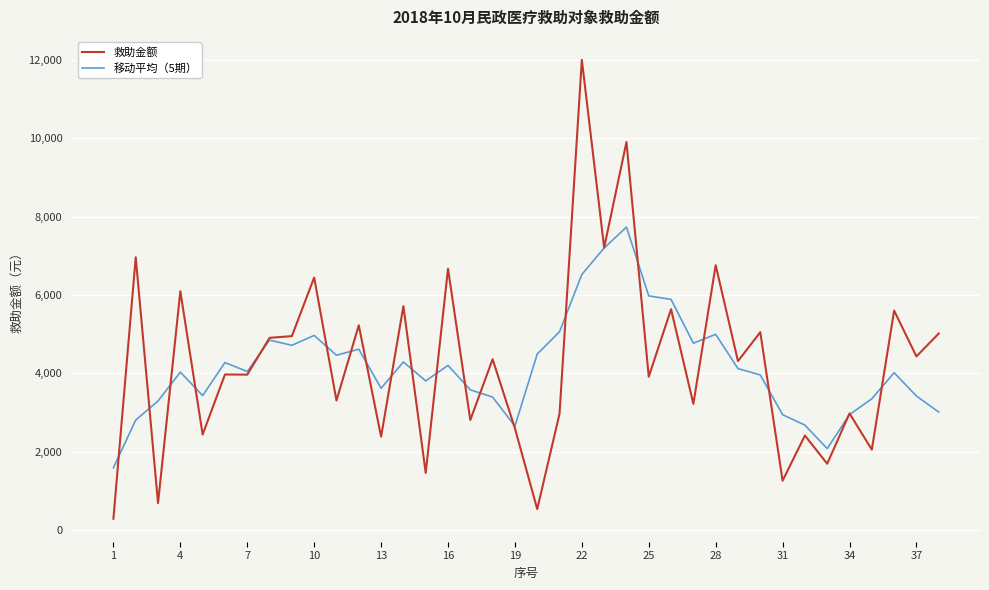

List the series in order of their peak value, lowest first.

移动平均（5期）, 救助金额